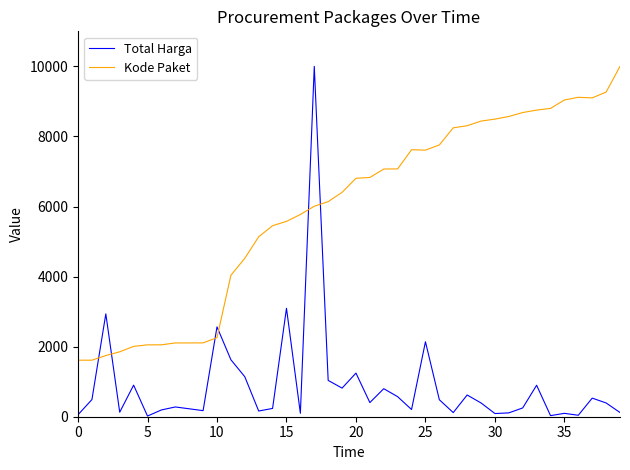

What is the maximum value for Total Harga?

10000.0